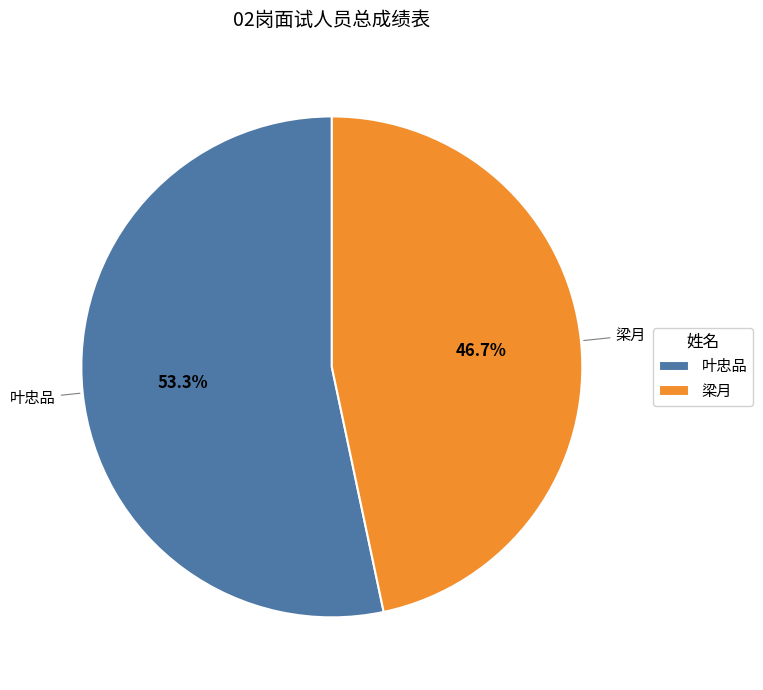

What percentage is the 梁月 slice, to the nearest percent?

47%